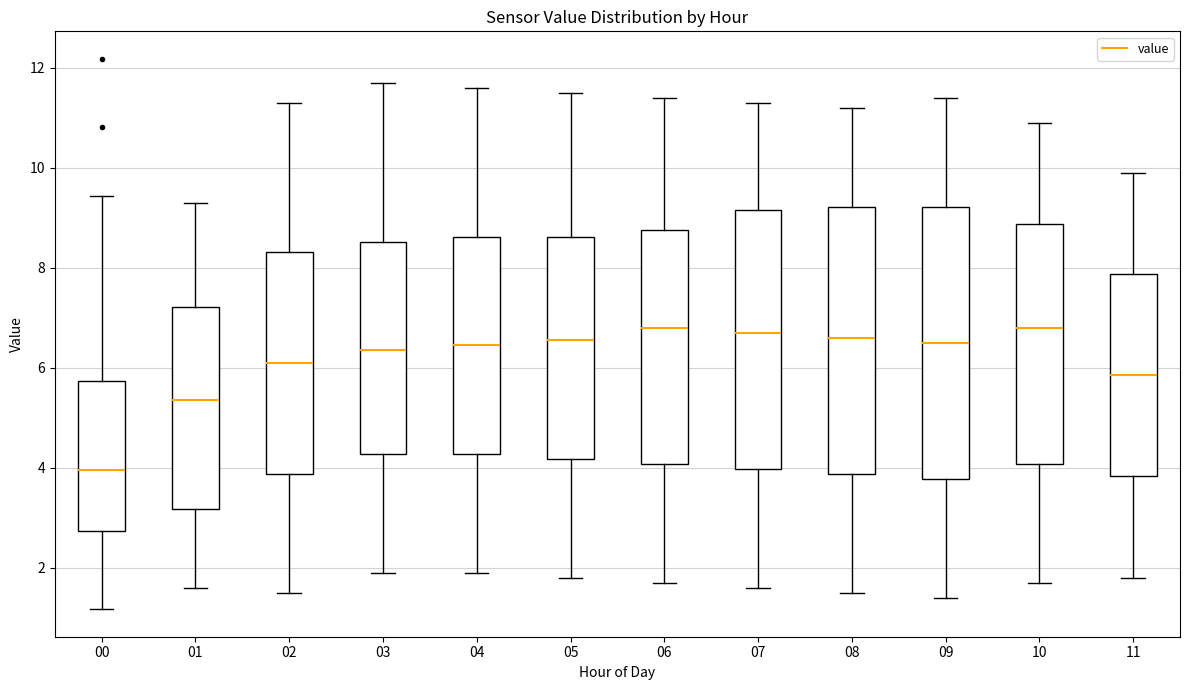

Where does the median line of the box at x = 02 sit on the y-axis? The values are not printed on the chart, so give them approximately, as read against the axis.

6.2